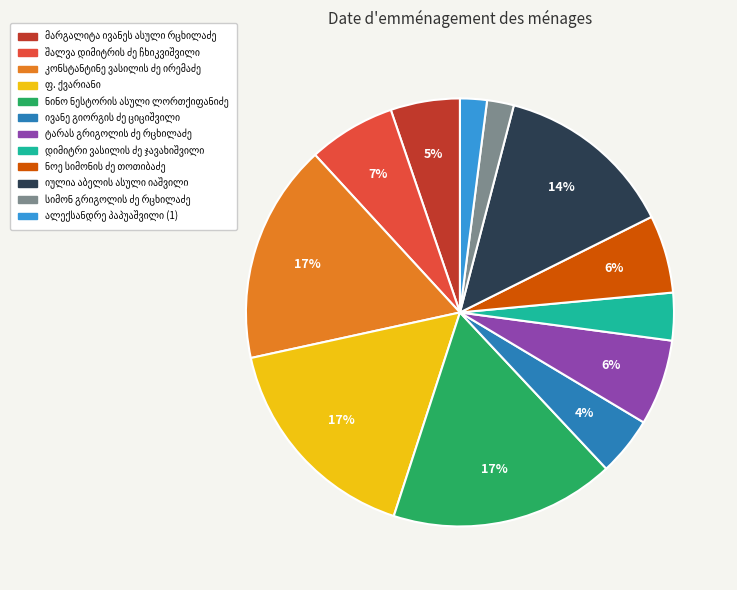

To the nearest percent, what is the difference between the largest and smallest slice percentages?

15%